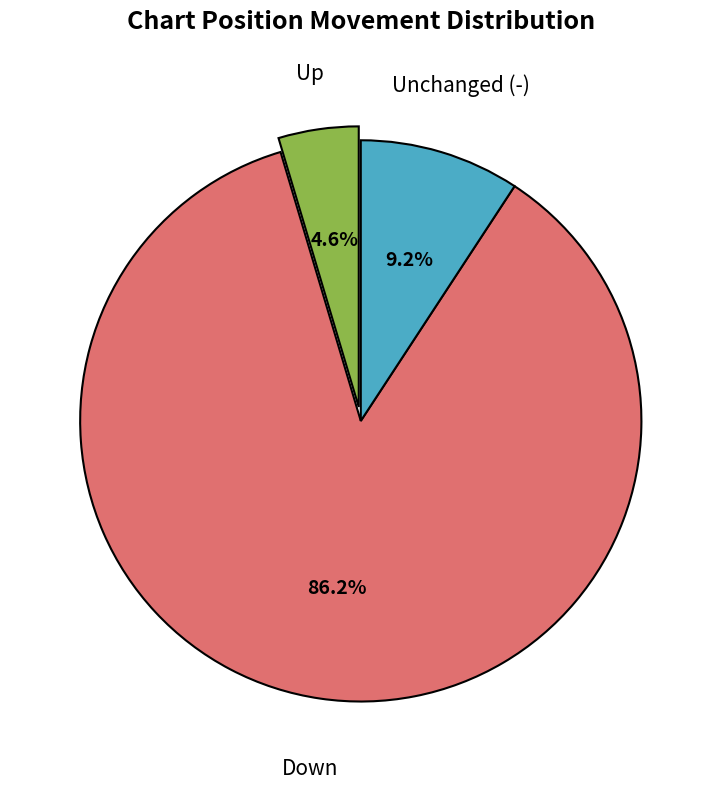

Does any single category account for the majority?

Yes